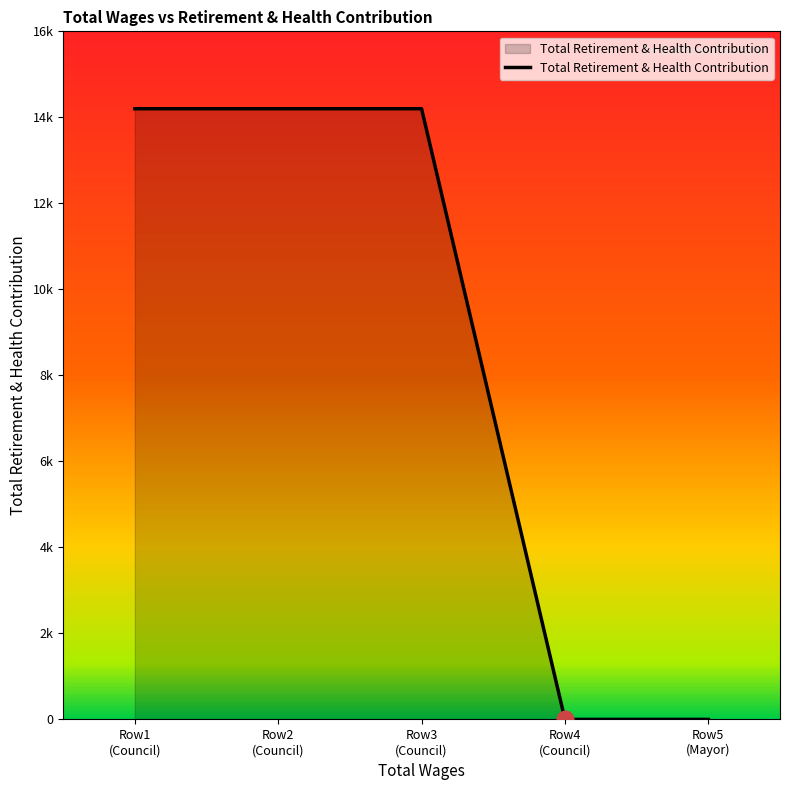

True or false: the data shows 25495 at Row1
(Council).

False